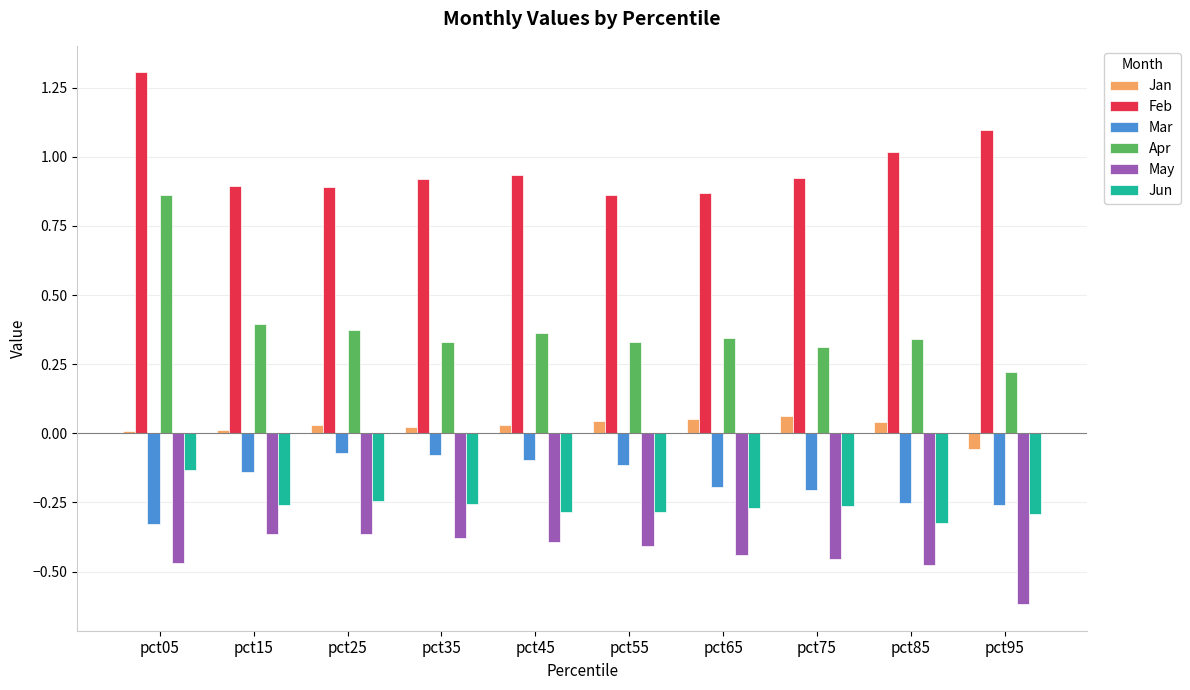

What is the sum of the Apr values at pct35 and pct75?

0.6